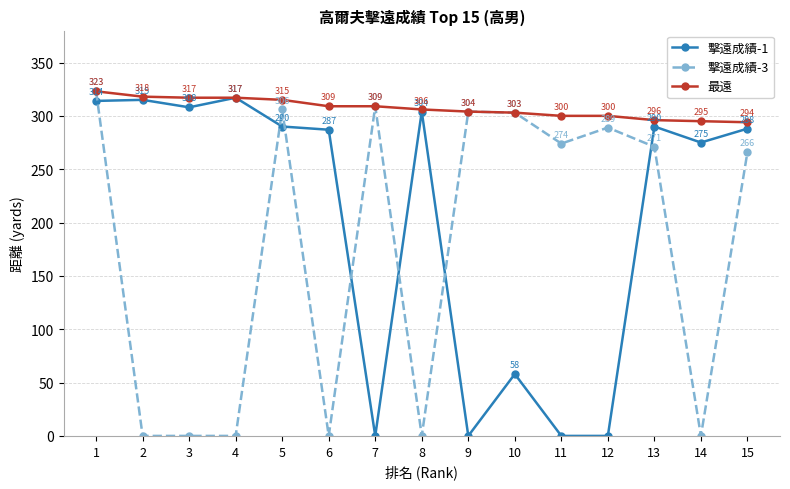

Where is the first local maximum for 擊遠成績-1?

2